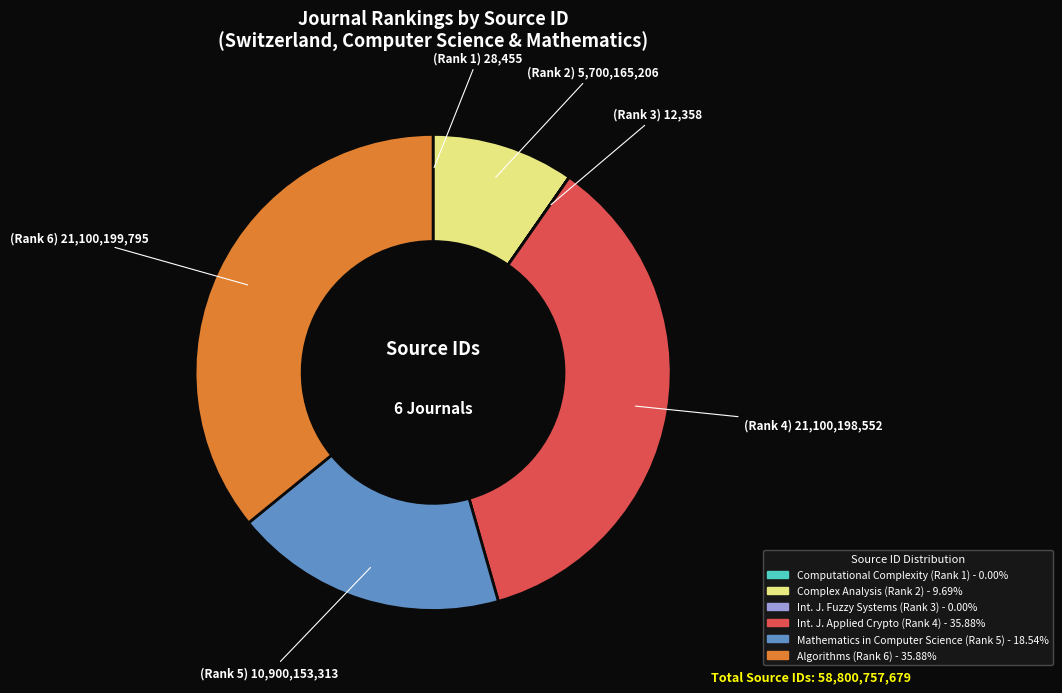

Is there any slice that represents more than half of the pie?

No